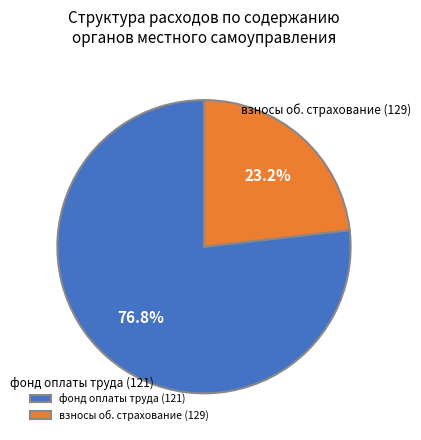

Combined, what portion of the pie is взносы об. страхование (129) and фонд оплаты труда (121)?

100.0%